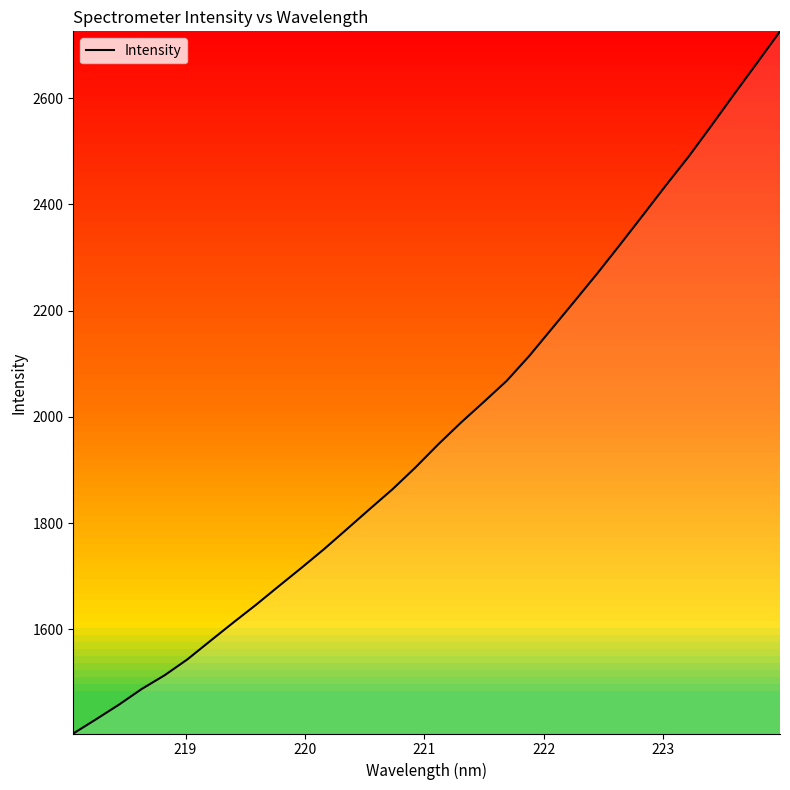

What is the minimum value shown in the chart?

1404.0